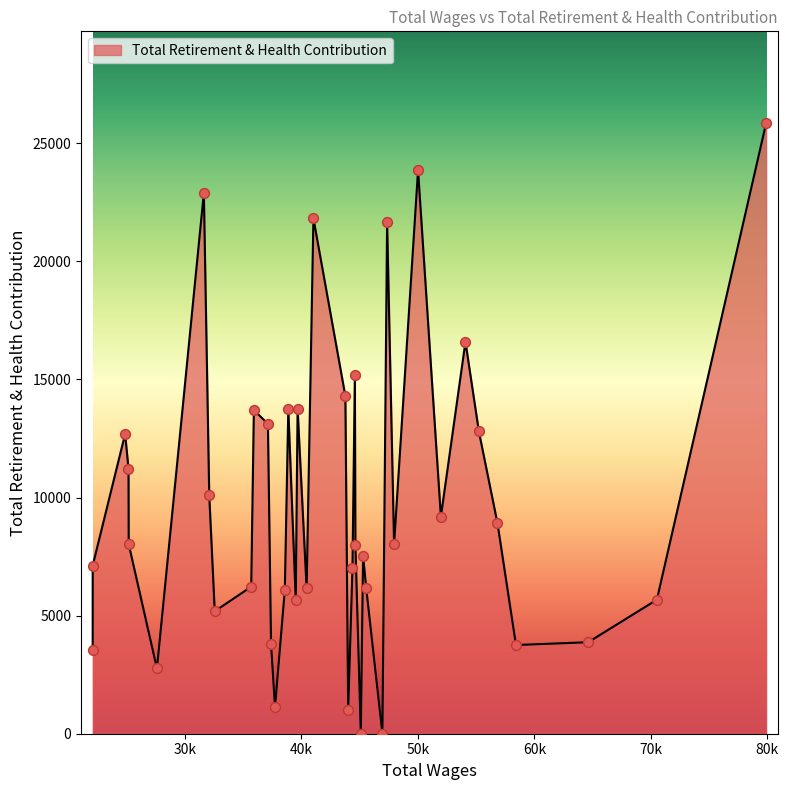

What is the maximum value shown in the chart?

25862